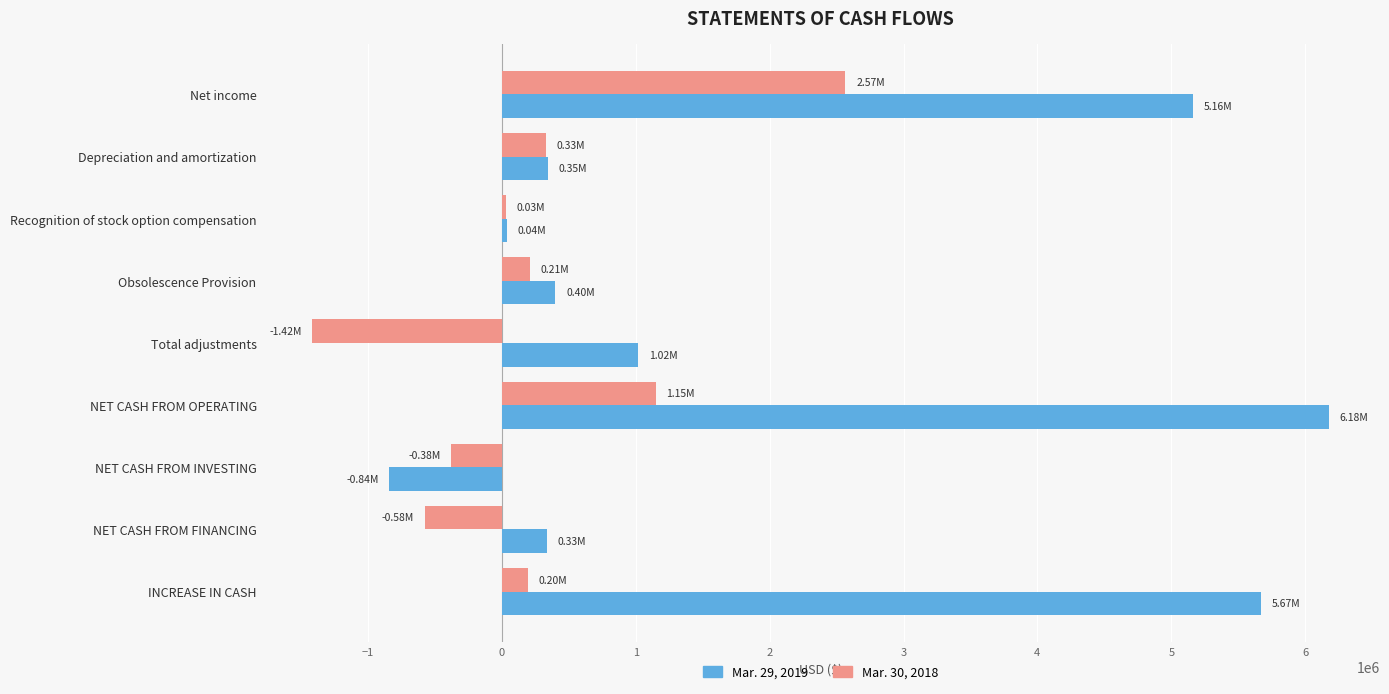

Between Net income and NET CASH FROM INVESTING, which series saw the biggest shift?

Mar. 29, 2019